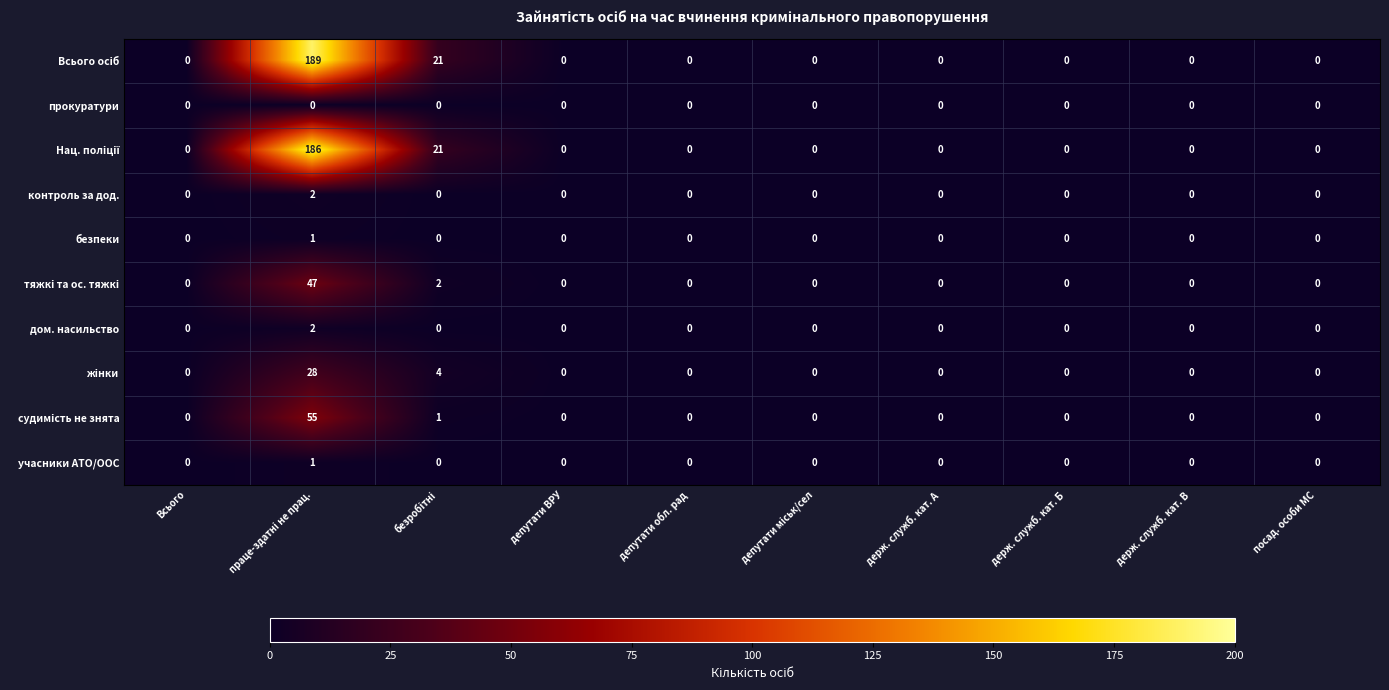

Is it true that прокуратури equals 0 at держ. служб. кат. В?

True